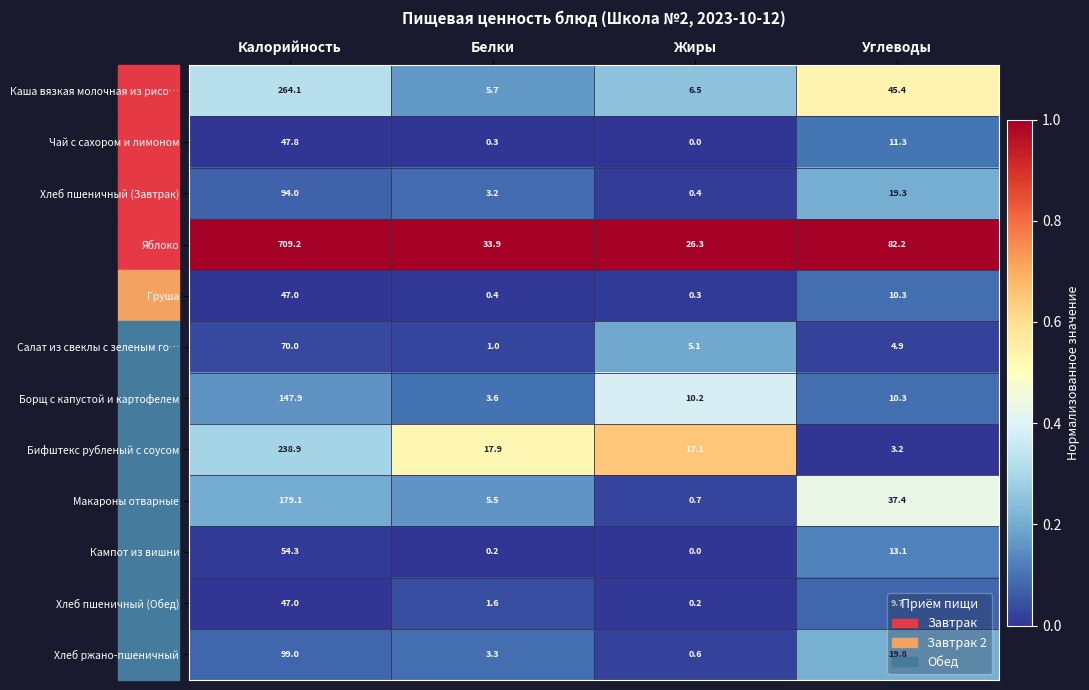

What is the total value across all series at Углеводы?

266.9